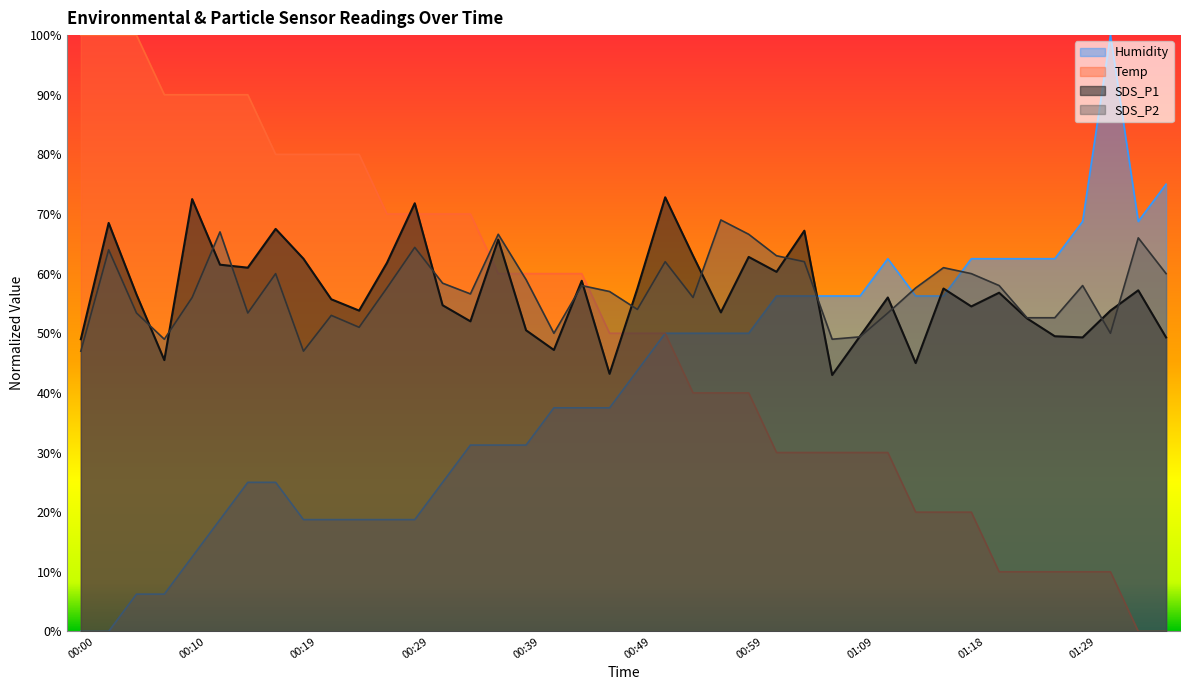

Between 01:04 and 00:41, which is larger?

00:41